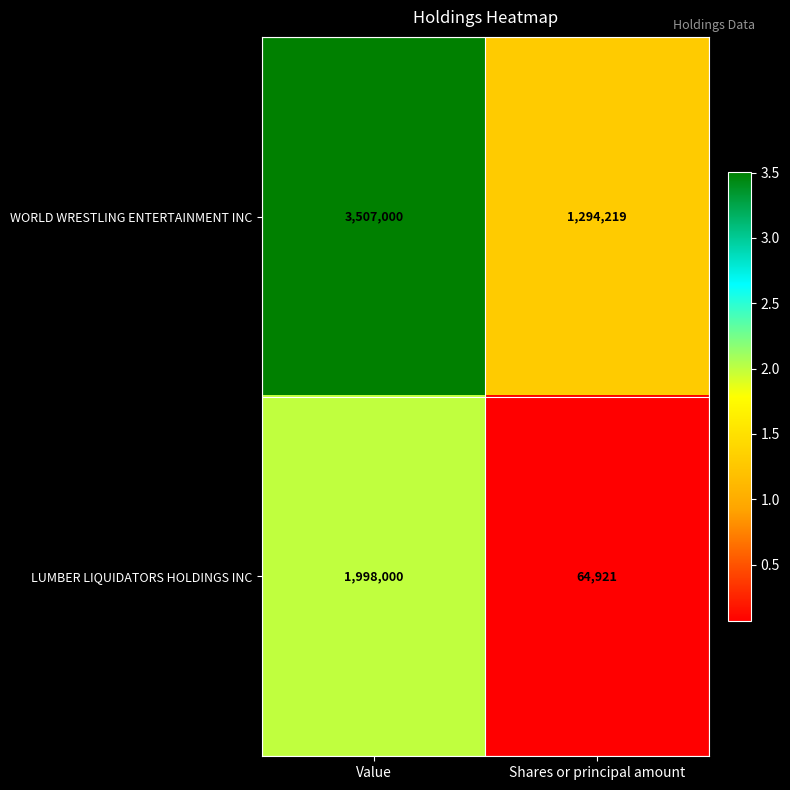

Is it true that LUMBER LIQUIDATORS HOLDINGS INC equals 3424818 at Value?

False